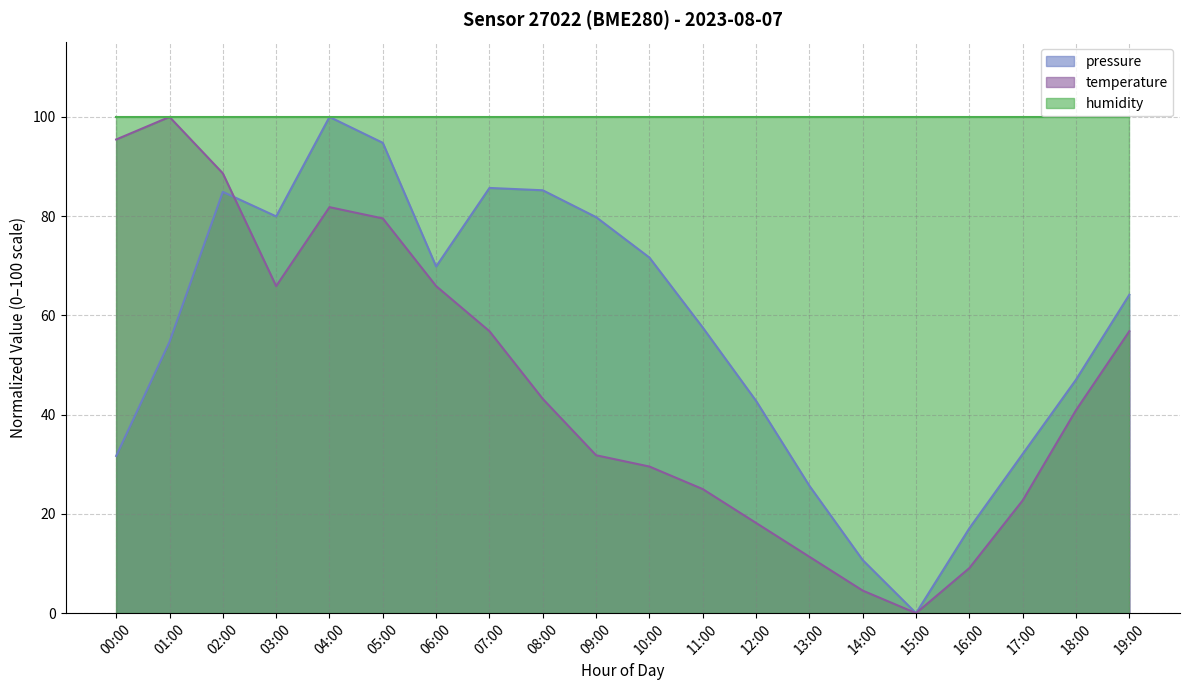

At which category does pressure reach its first local valley?

03:00